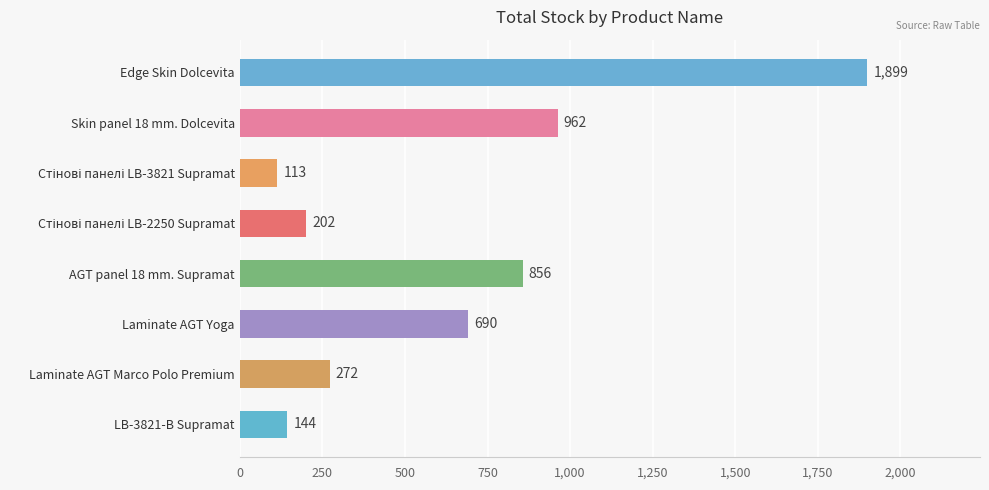

What is the average value?

642